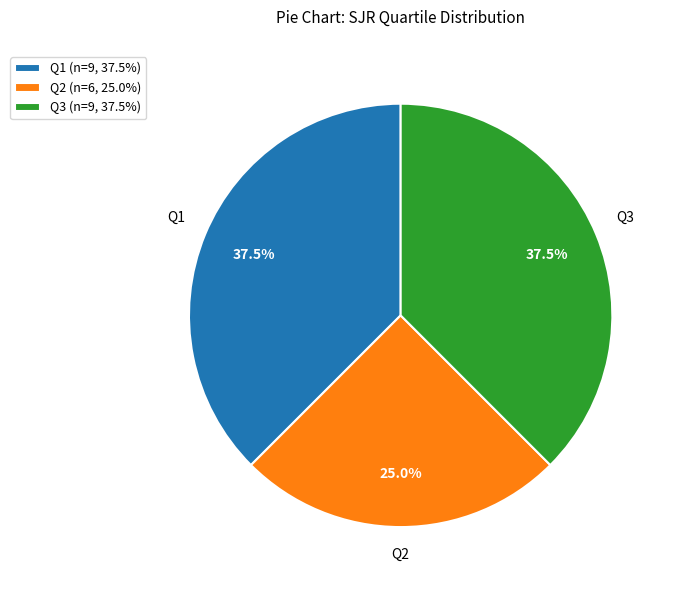

Is Q1 the majority of the pie?

No